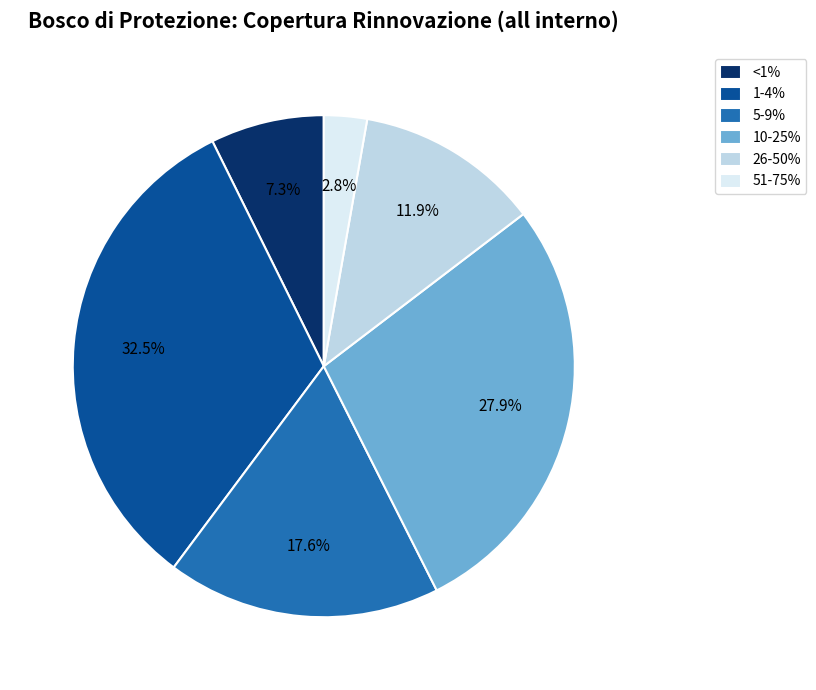

Between 5-9% and <1%, which is larger?

5-9%